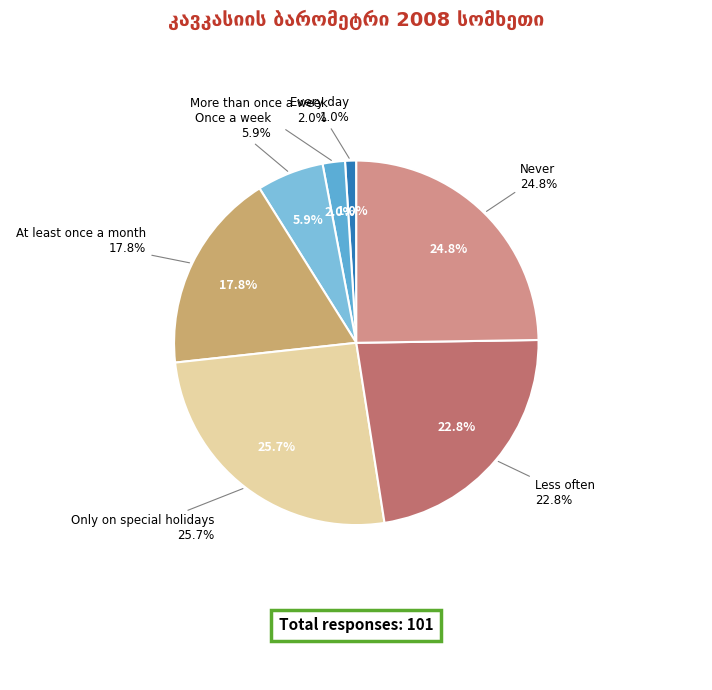

The More than once a week slice represents 2% of the pie. True or false?

True